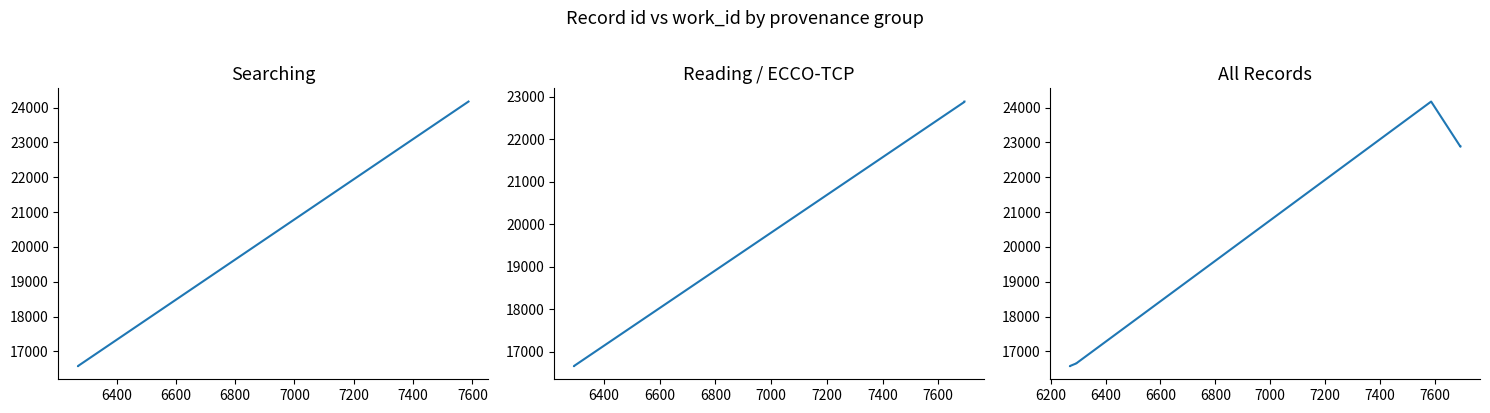

How many points are higher than both their immediate neighbors (excluding endpoints)?

1